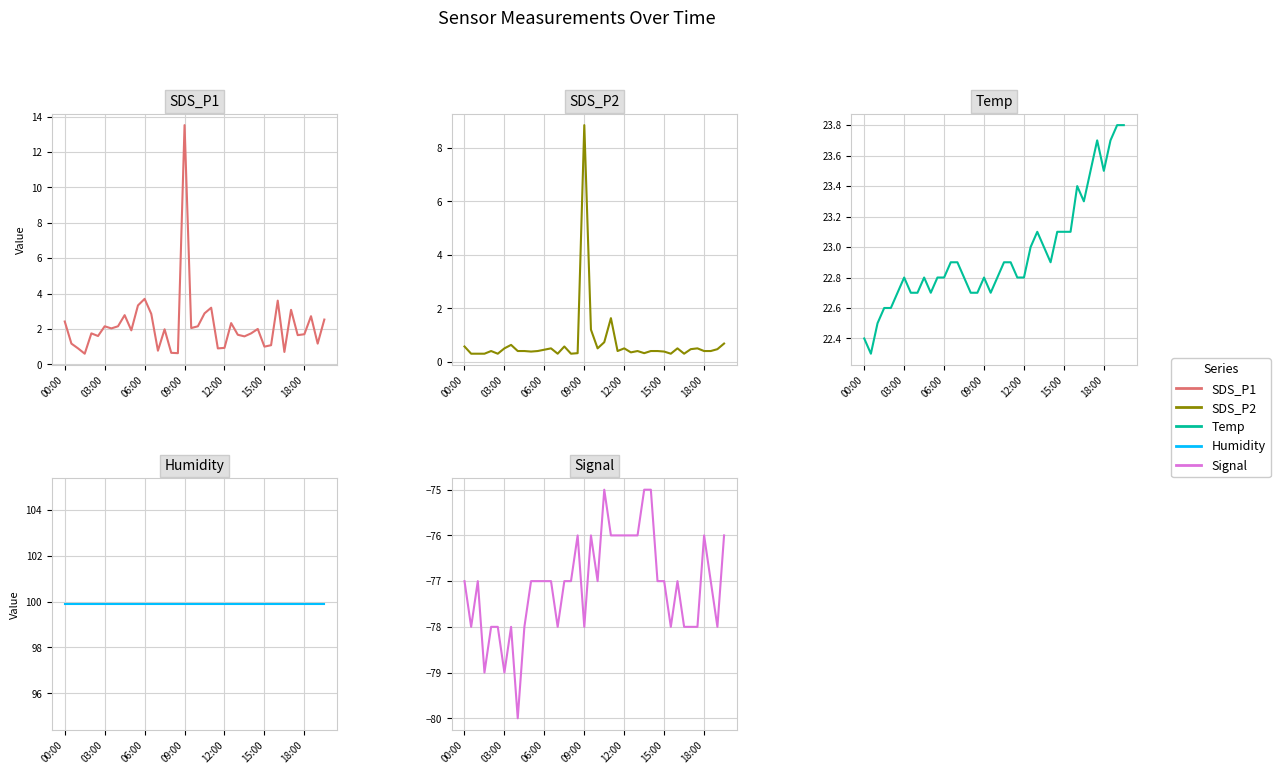

At which label does SDS_P1 first exceed 1?

00:00